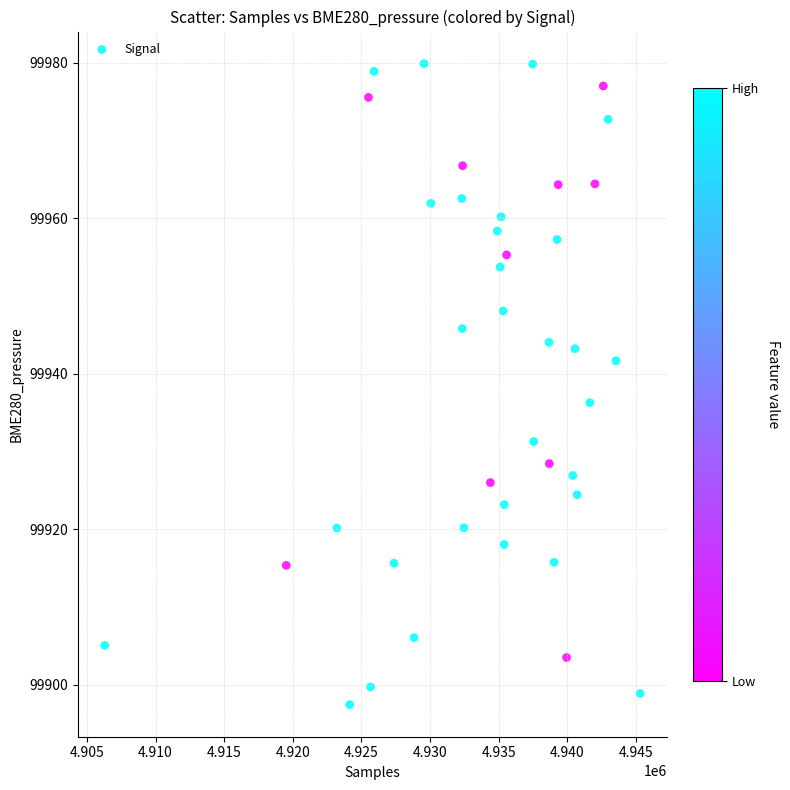

What is the range of Y values (max minus min)?

82.4